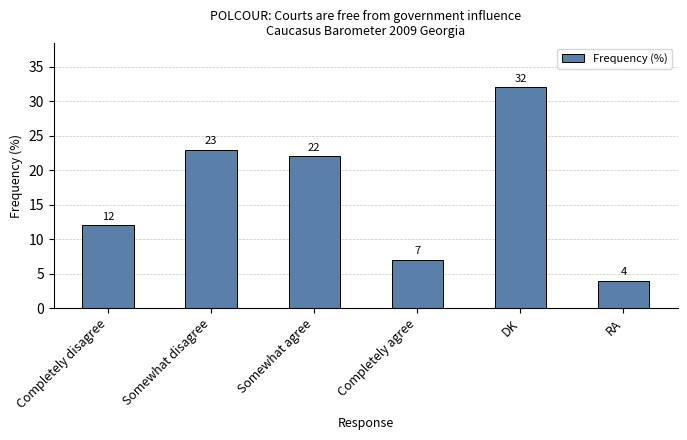

At which label does the data first exceed 22?

Somewhat disagree